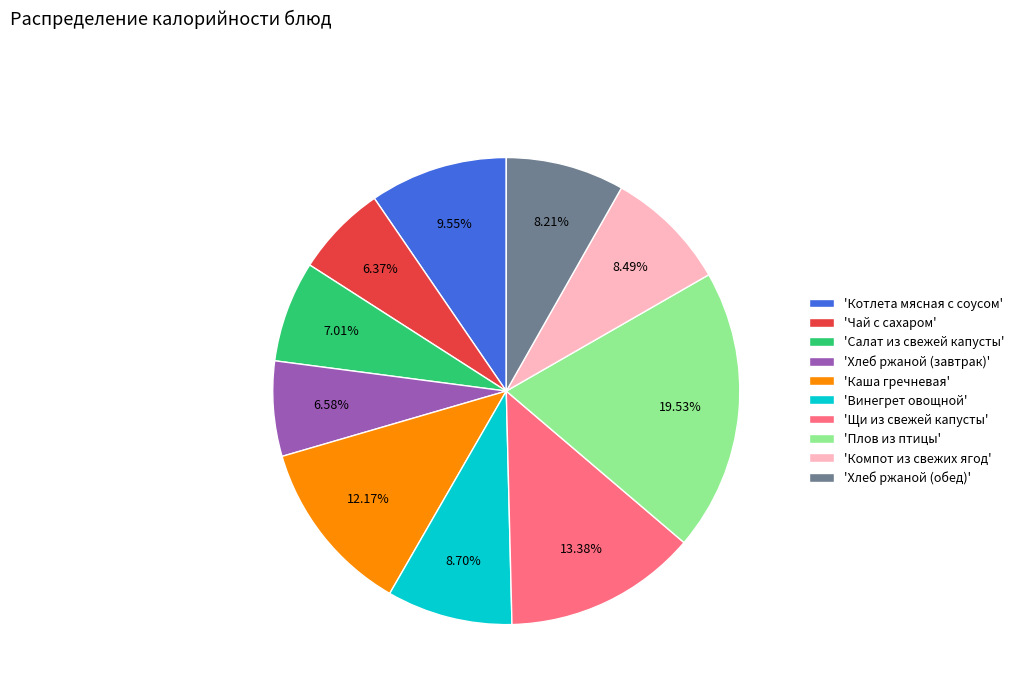

Does any single category account for the majority?

No